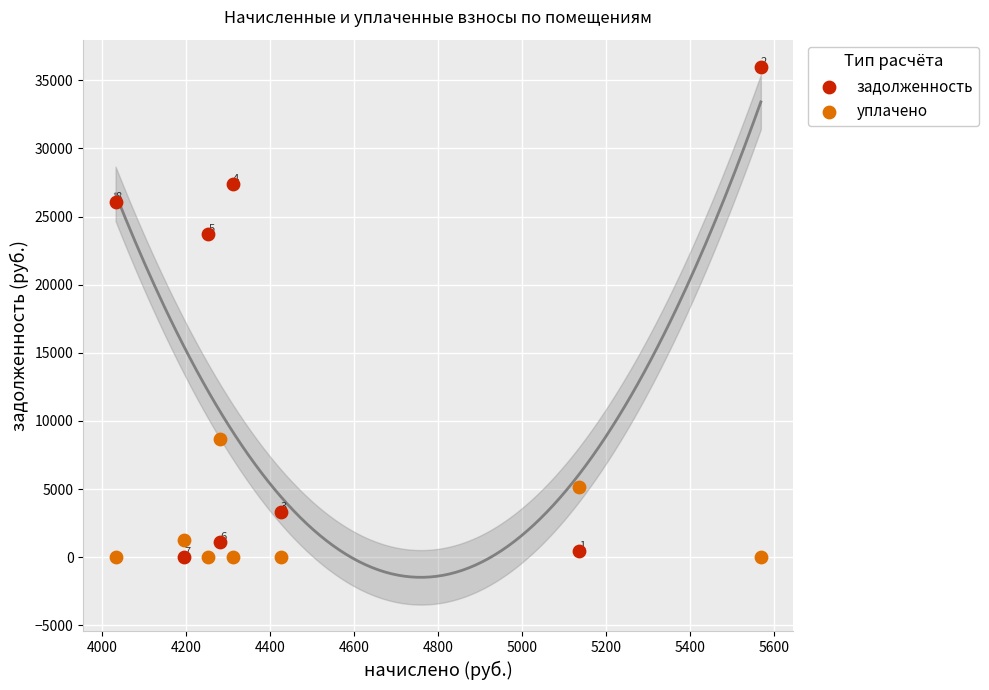

Across all series, what Y value is closest to 18005?

23713.0